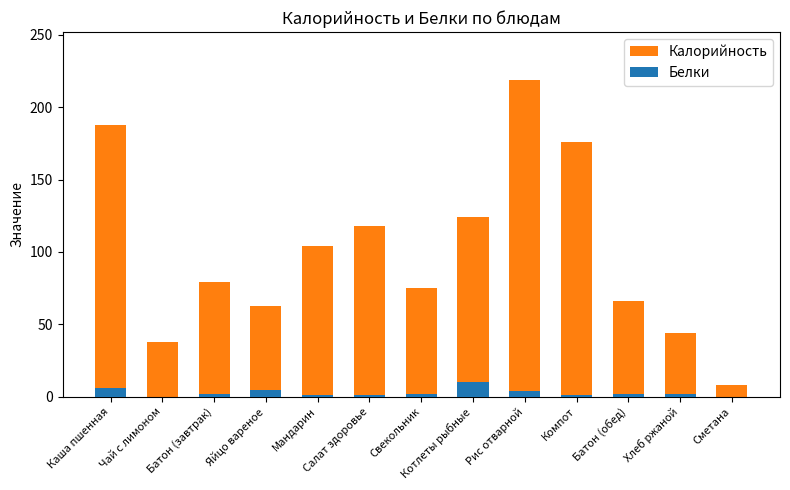

Rank the series by their maximum value, from lowest to highest.

Белки, Калорийность